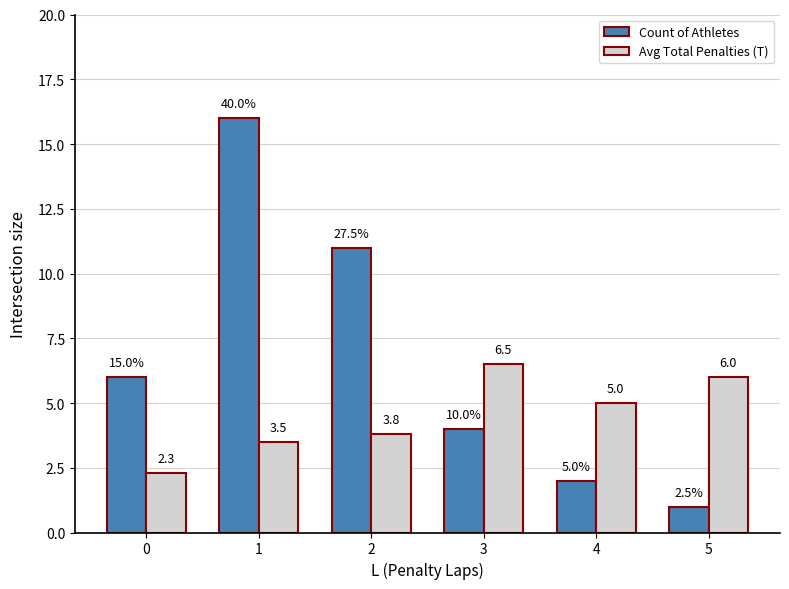

At which category is the sum across all series the highest?

1